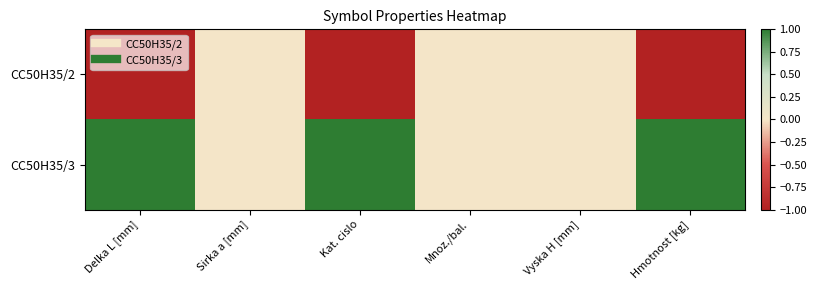

Reading left to right, transcribe all the data shown in this chart.

CC50H35/2: Delka L [mm]=-1	Sirka a [mm]=0	Kat. cislo=-1	Mnoz./bal.=0	Vyska H [mm]=0	Hmotnost [kg]=-1
CC50H35/3: Delka L [mm]=1	Sirka a [mm]=0	Kat. cislo=1	Mnoz./bal.=0	Vyska H [mm]=0	Hmotnost [kg]=1